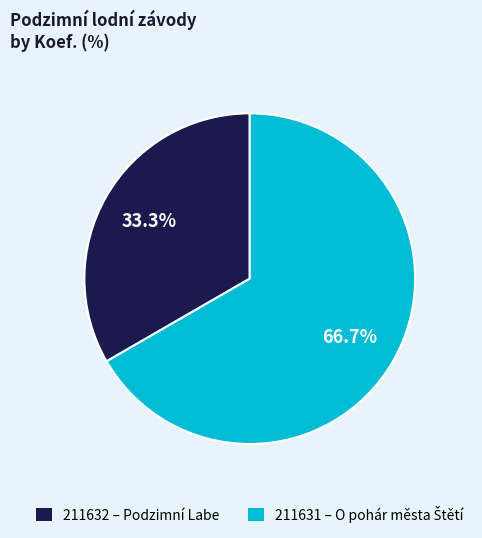

Is the sum of 211631 and 211632 greater than half?

Yes